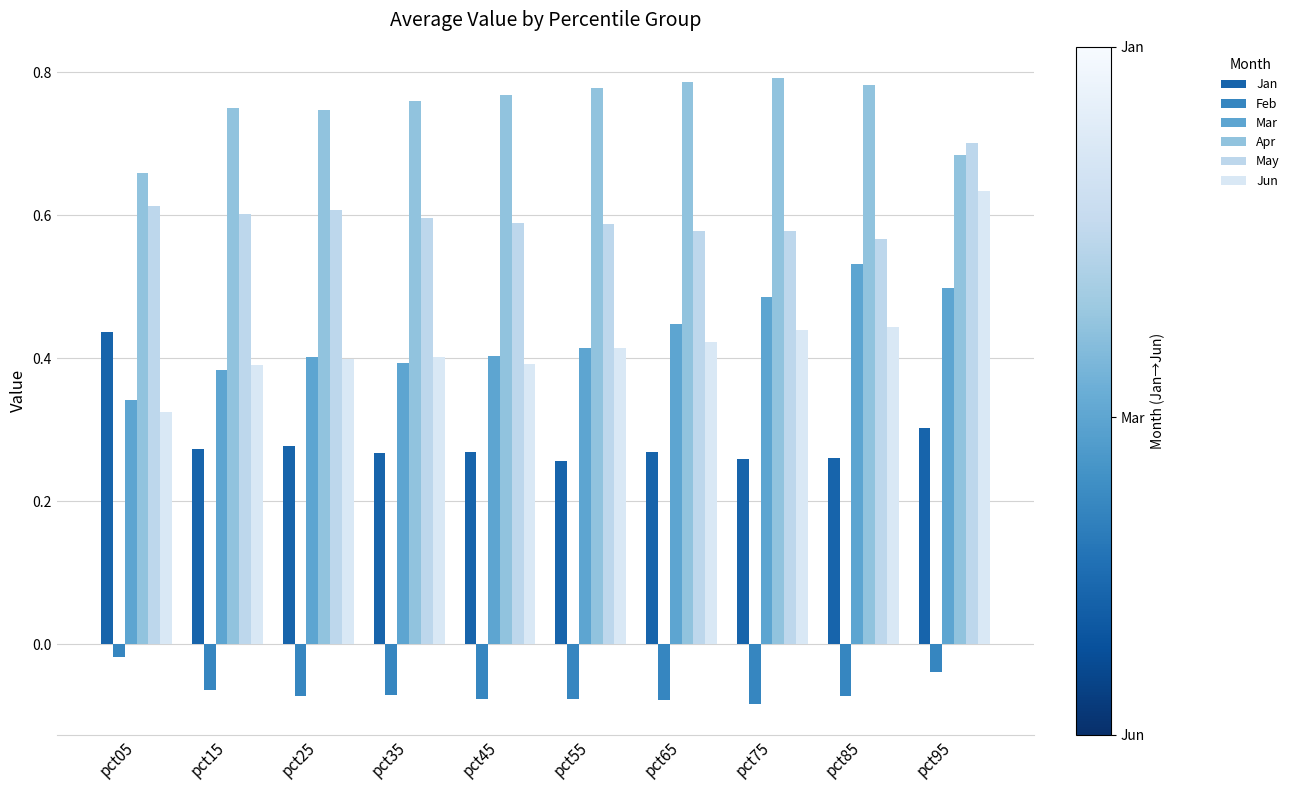

What are all the series names shown in the legend?

Jan, Feb, Mar, Apr, May, Jun